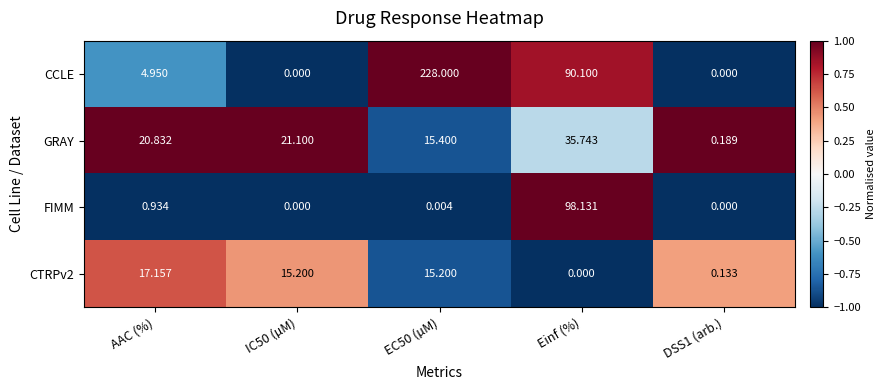

At EC50 (µM), list the series in order from largest to smallest.

CCLE, GRAY, CTRPv2, FIMM